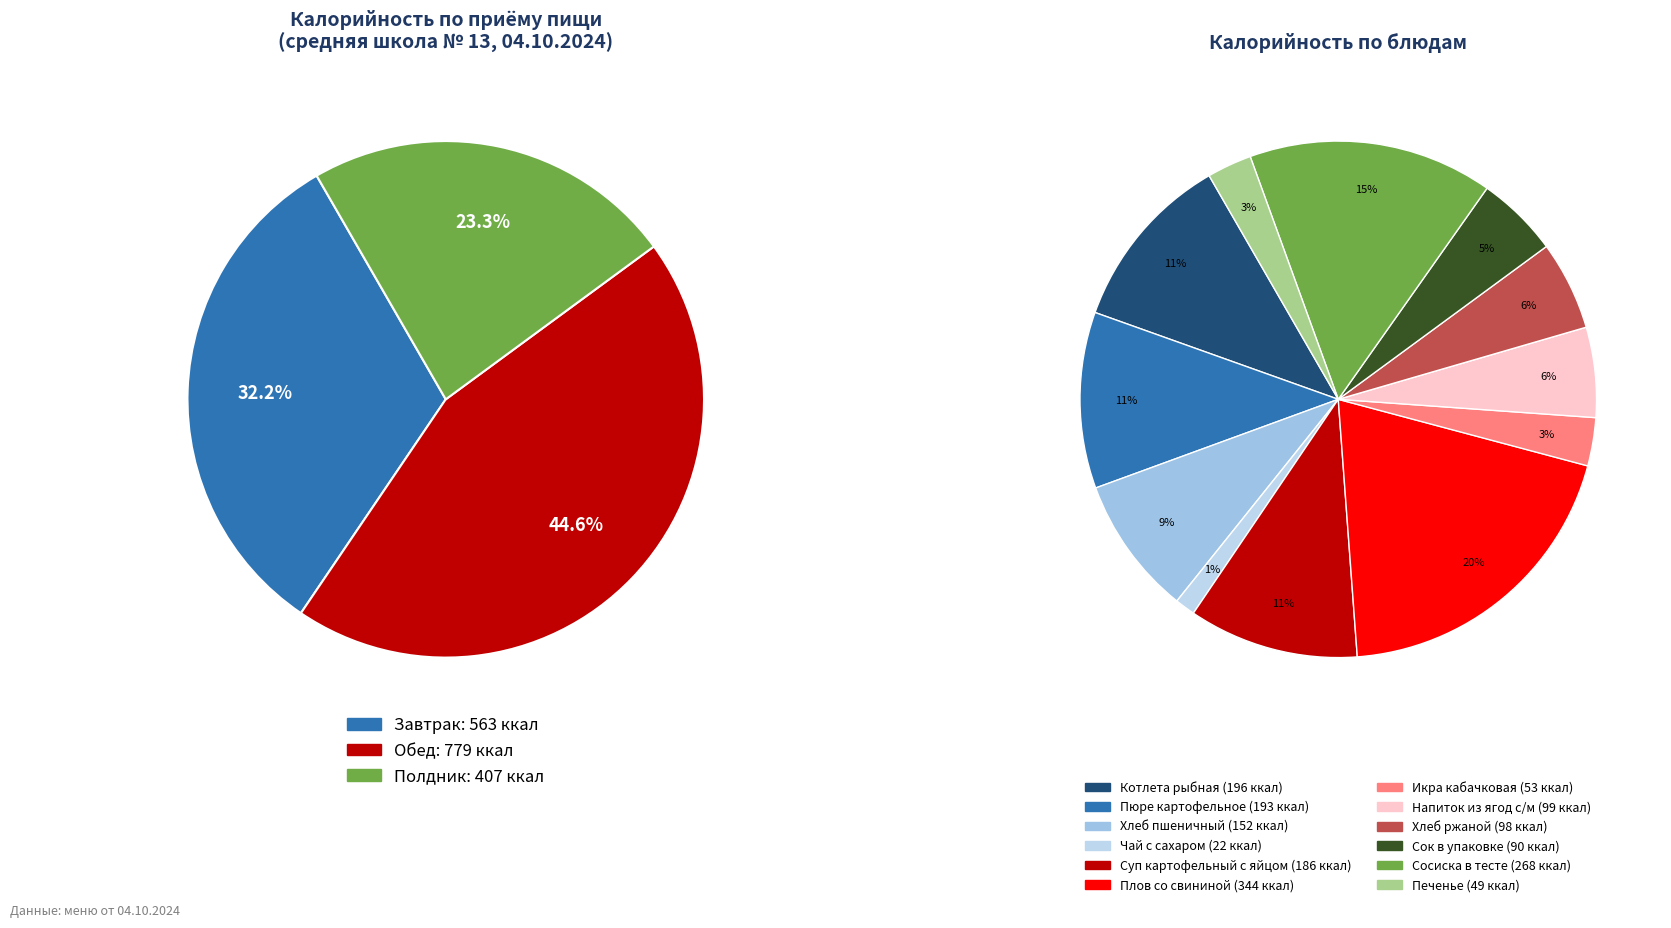

What is the change in value from Икра кабачковая to Напиток из ягод с/м?

+45.8